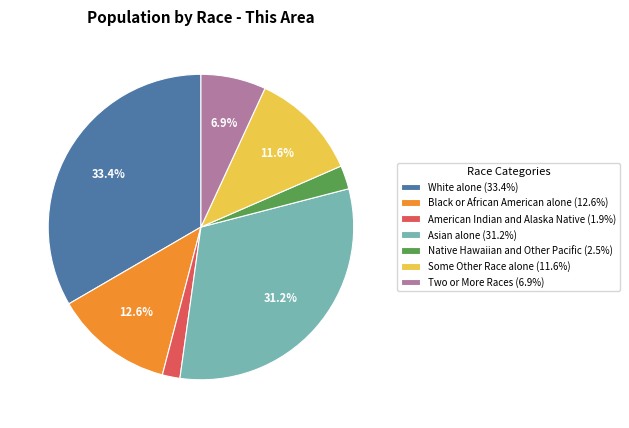

To the nearest percent, what percentage of the pie is Some Other Race alone?

12%